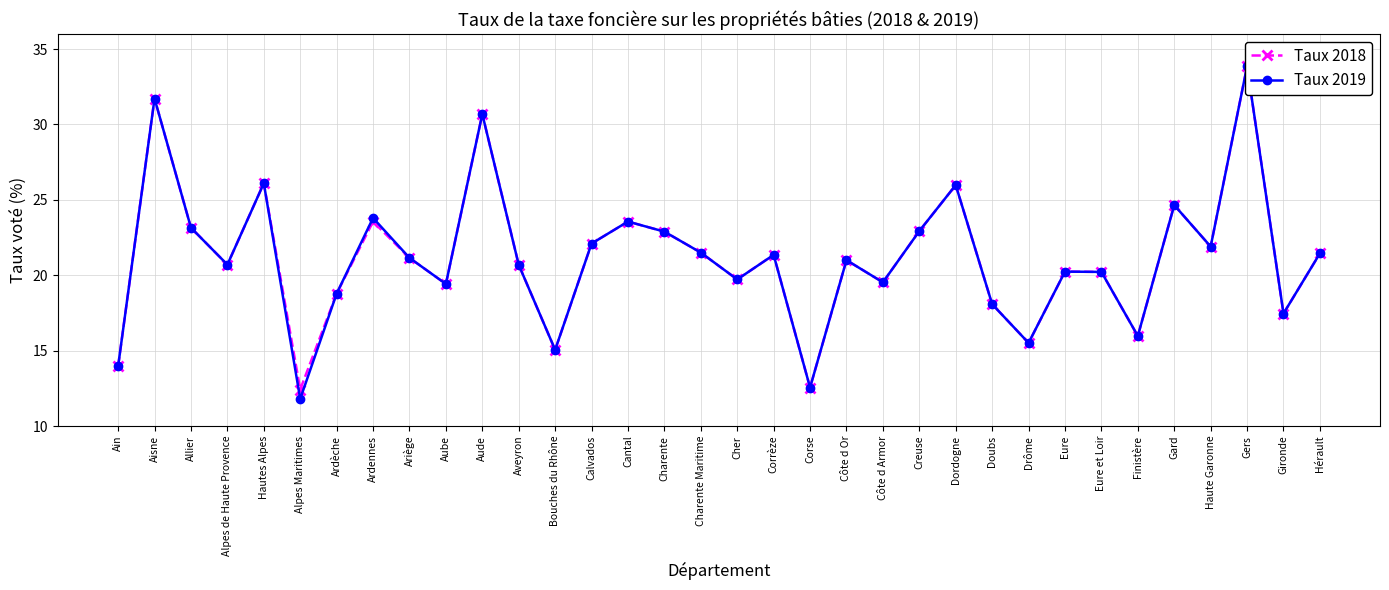

What is the greatest value displayed?

33.9